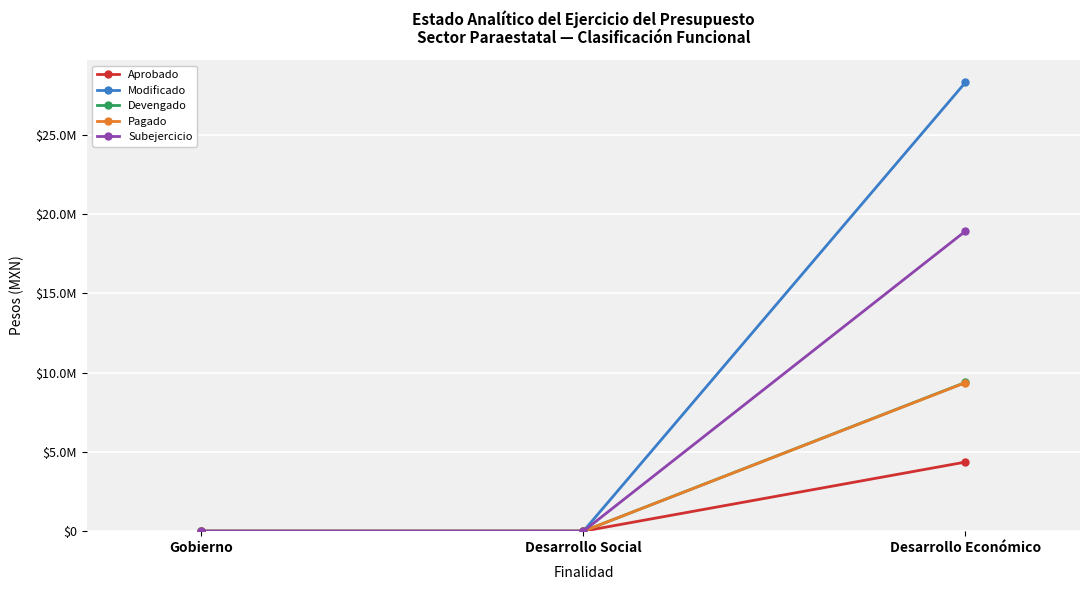

Is the value of Devengado at Desarrollo Económico greater than the value of Aprobado at Gobierno?

Yes